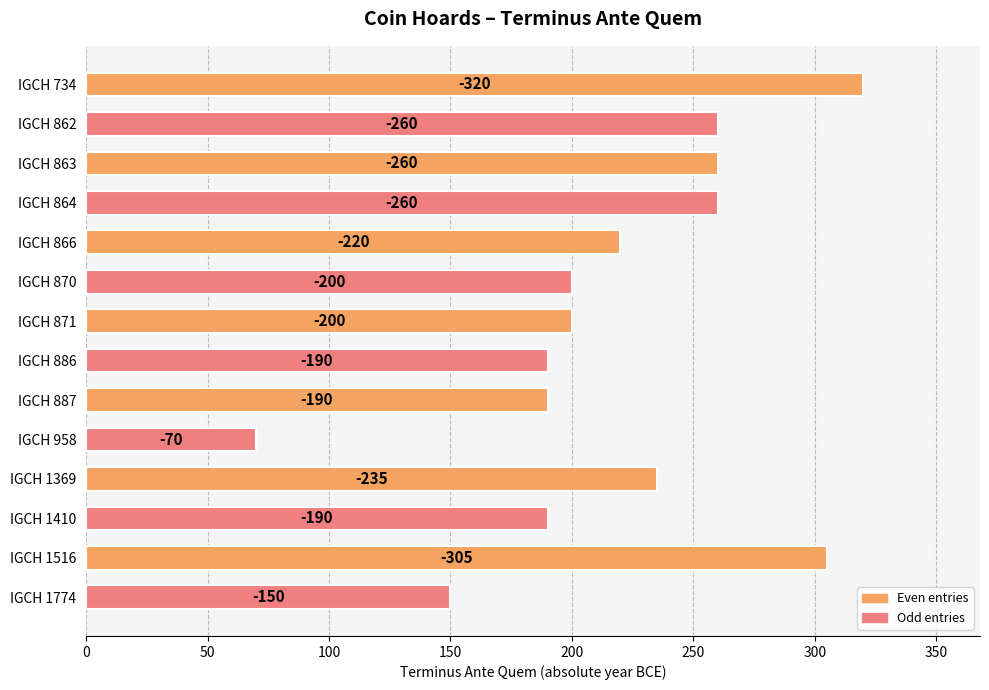

Does the chart contain any negative values?

No